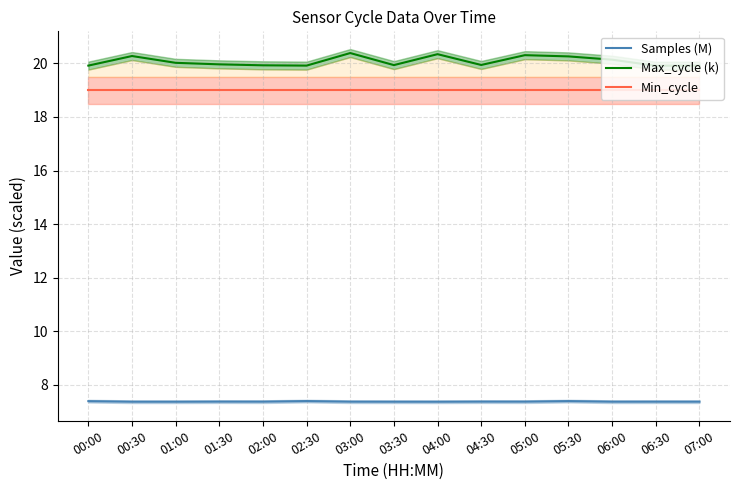

What is the maximum value for Min_cycle?

19.0